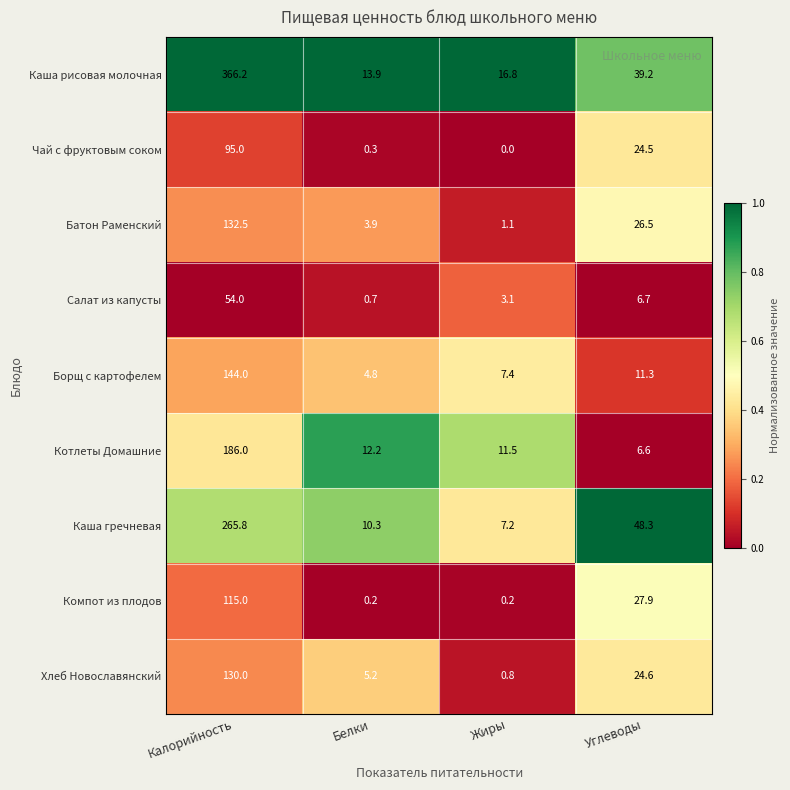

True or false: Каша рисовая молочная has a value of 366.2 at Калорийность.

True